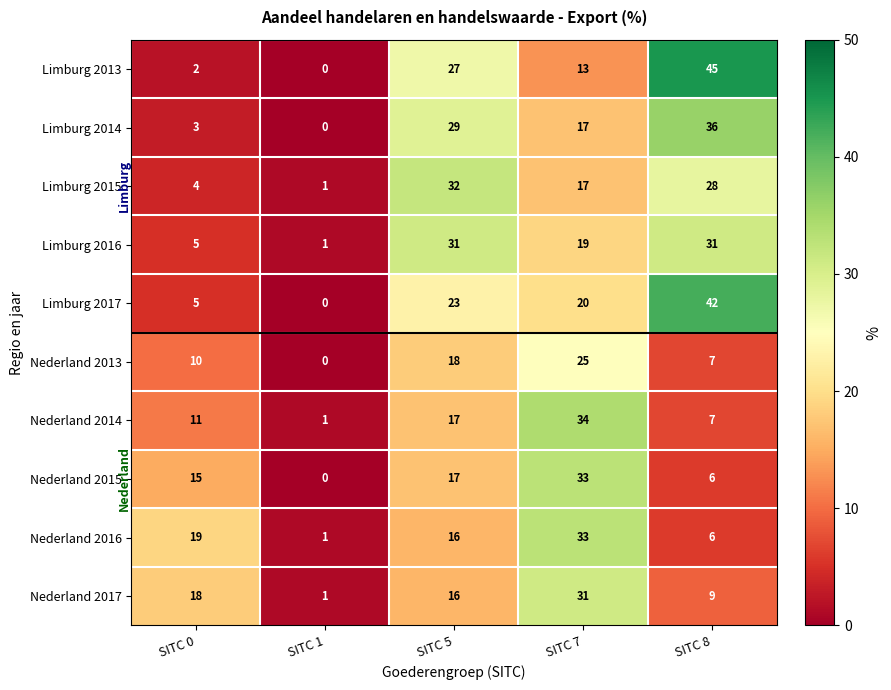

Which category has the highest value across all series?

SITC 8